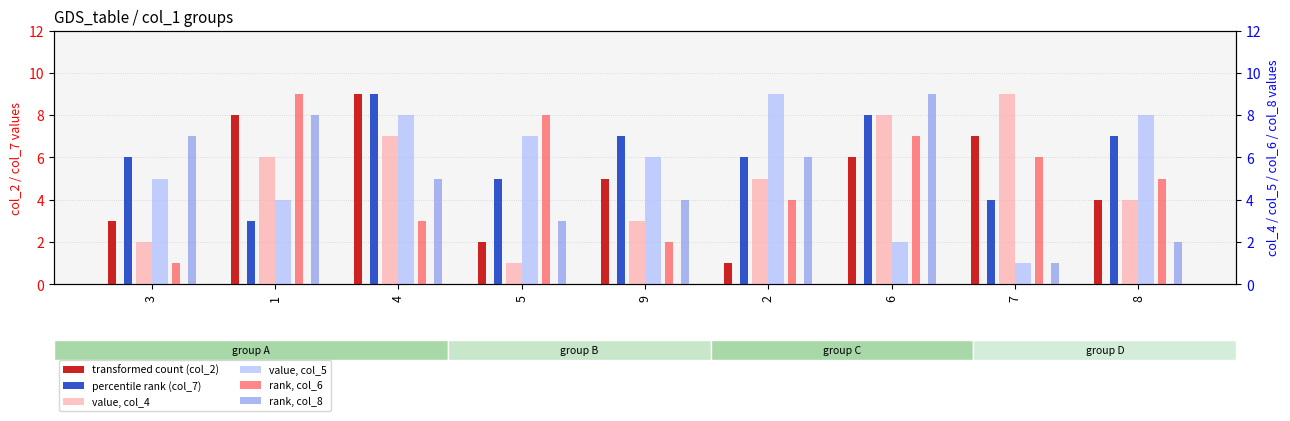

What position from the right is 7?

2